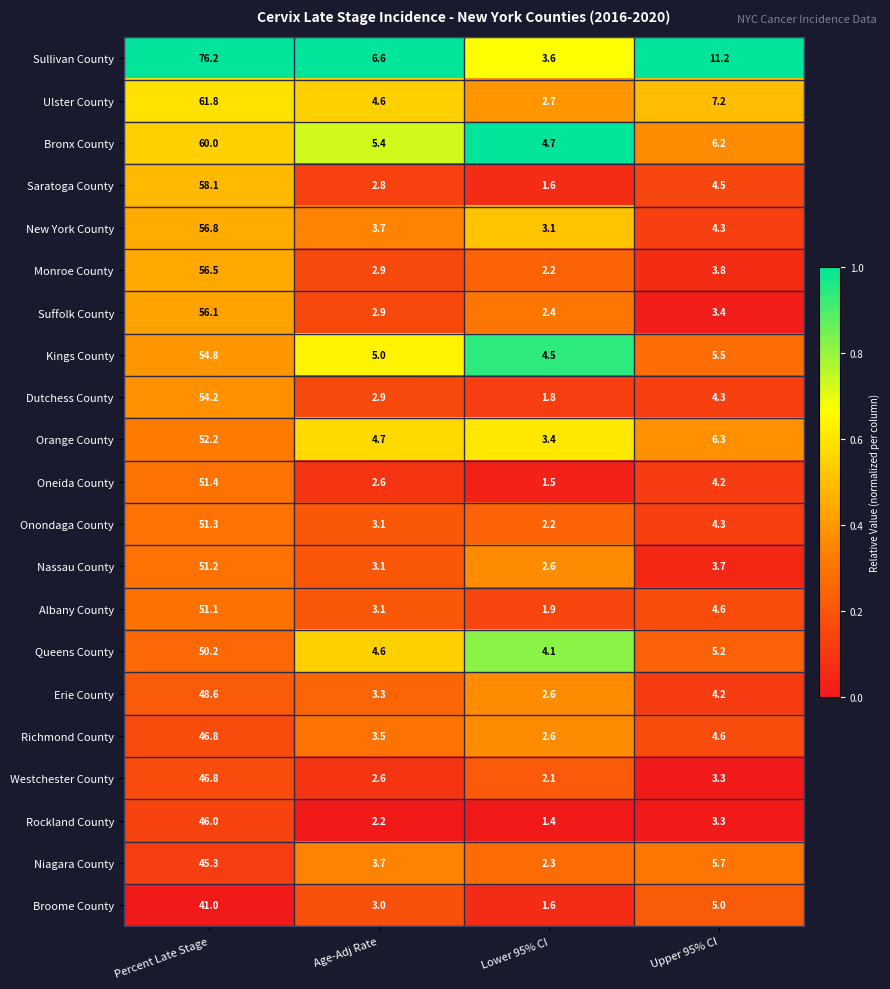

List the labels in order of Onondaga County value, smallest first.

Lower 95% CI, Age-Adj Rate, Upper 95% CI, Percent Late Stage